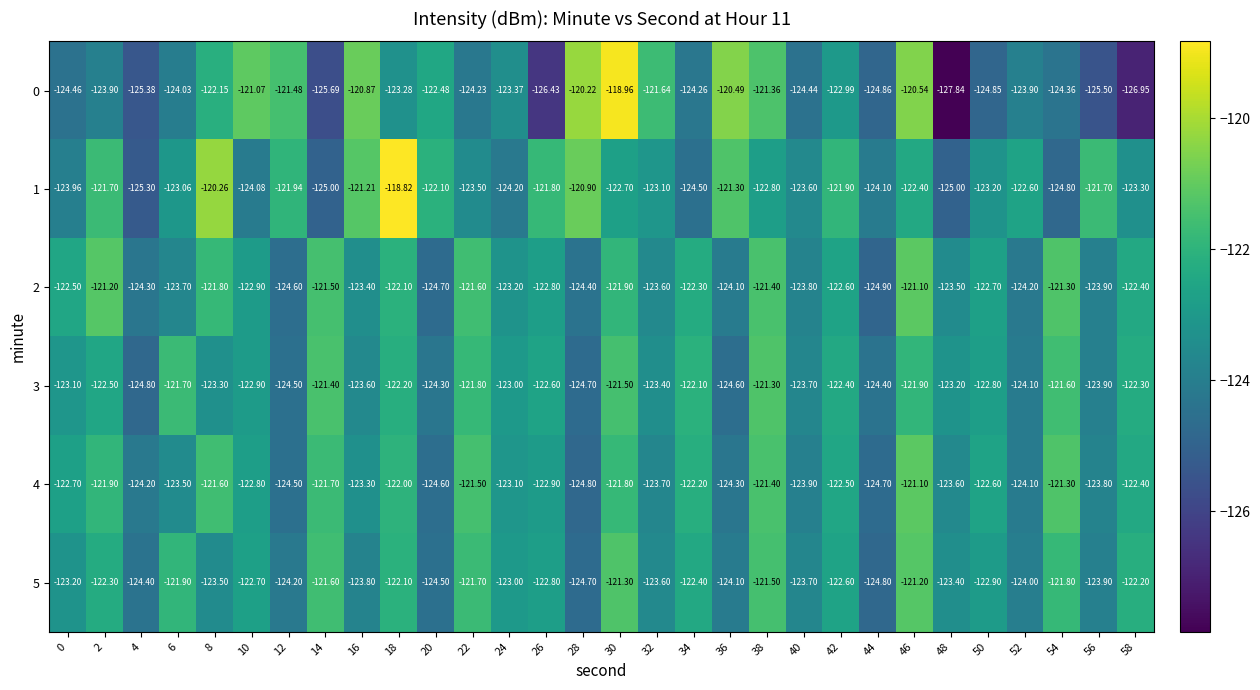

Which series has the widest spread of values?

0